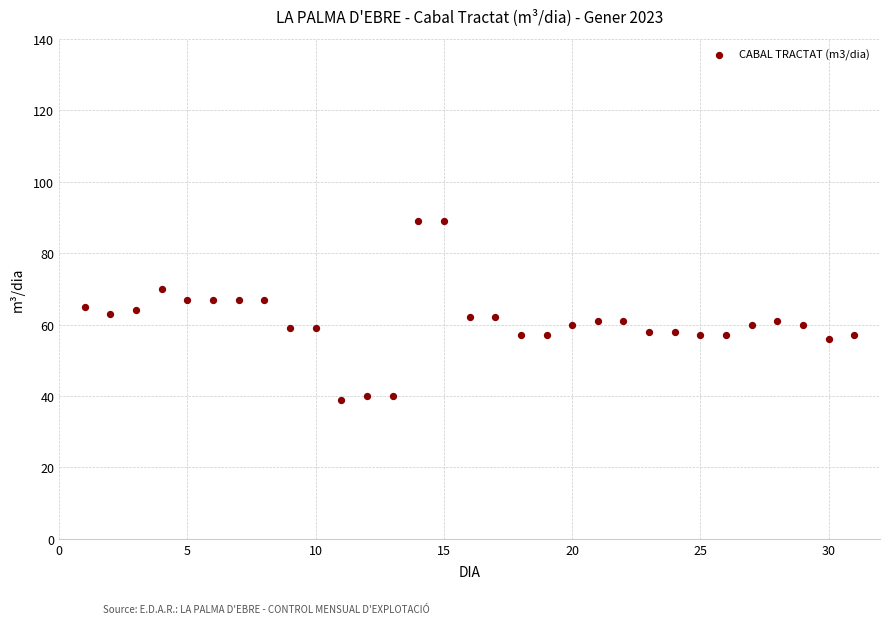

What is the range of Y values (max minus min)?

50